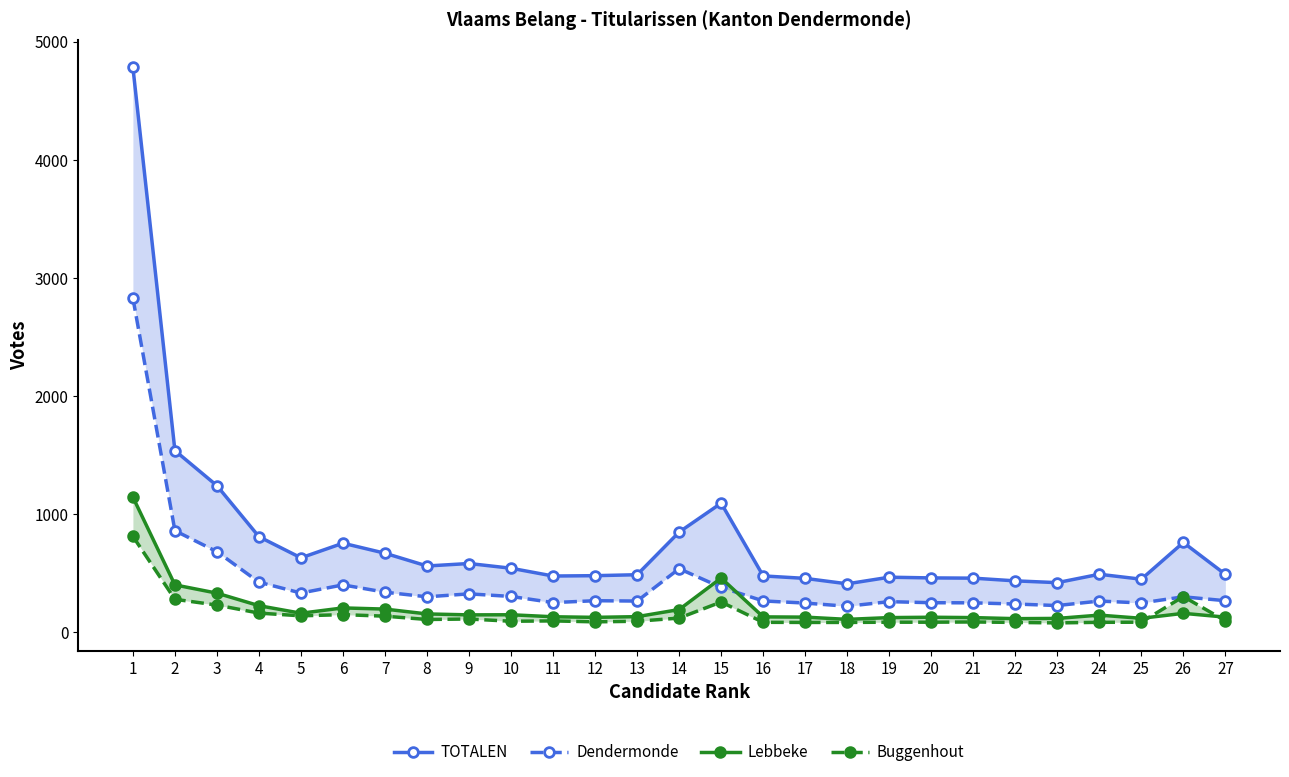

True or false: Dendermonde and TOTALEN intersect in this chart.

False